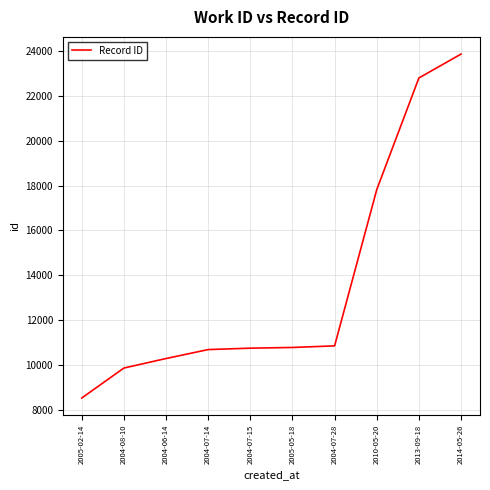

What is the average value?

13624